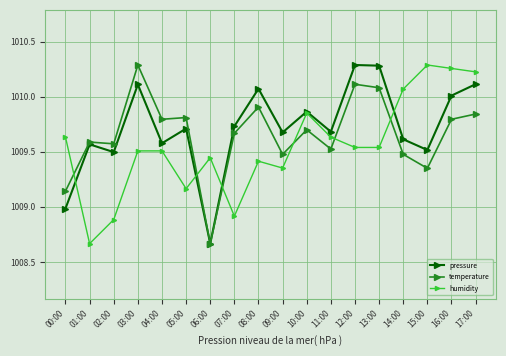

What is the spread (max minus min) of values at 08:00?

0.7